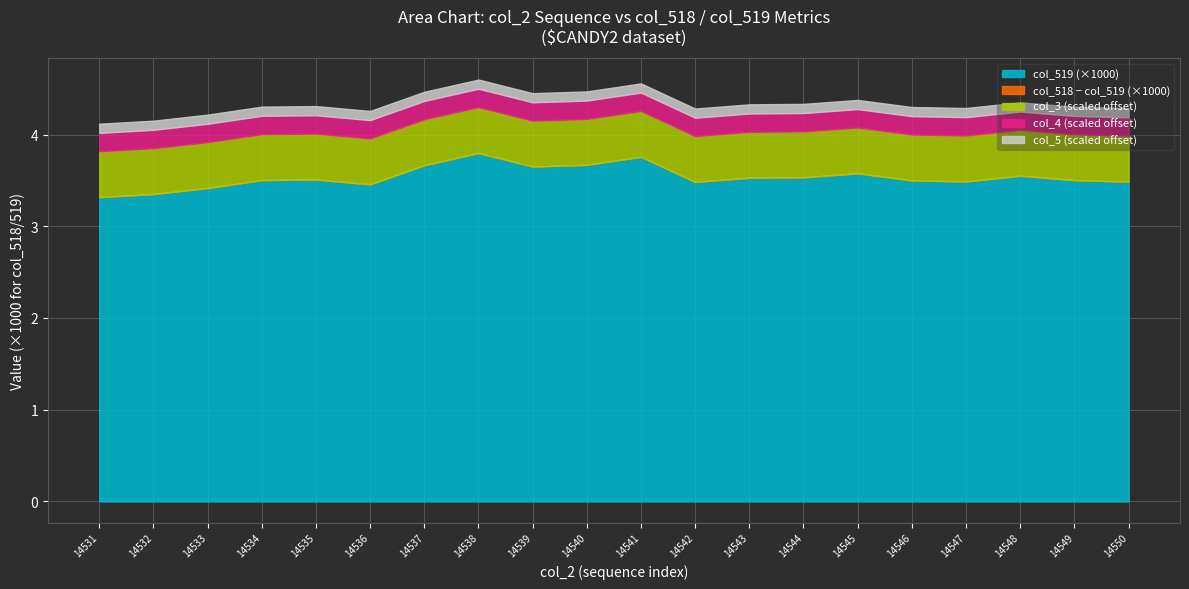

True or false: col_5 and col_519 cross at least once.

False